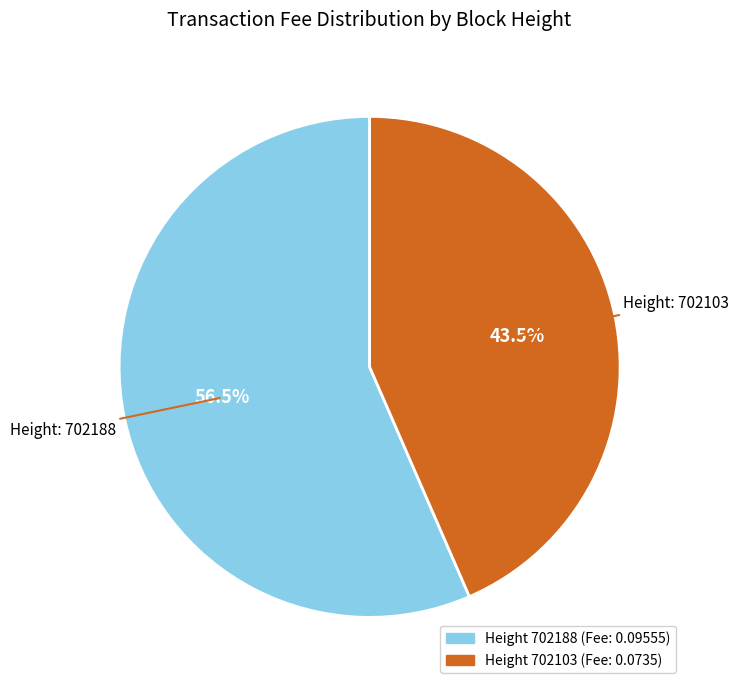

Is there any slice that represents more than half of the pie?

Yes